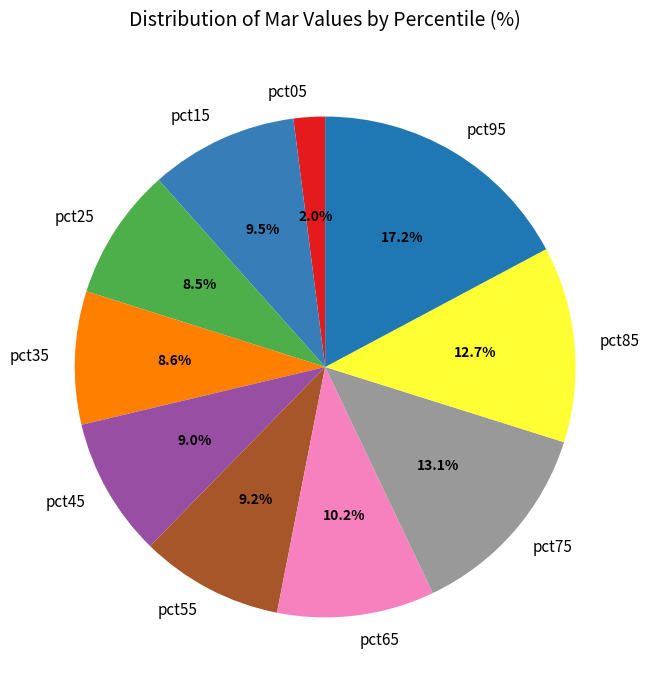

What is the total percentage of pct45 and pct15?

18.5%